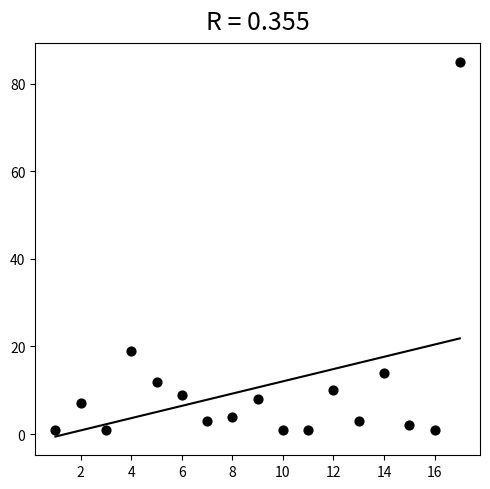

What Y value in the scatter plot is closest to 43?

19